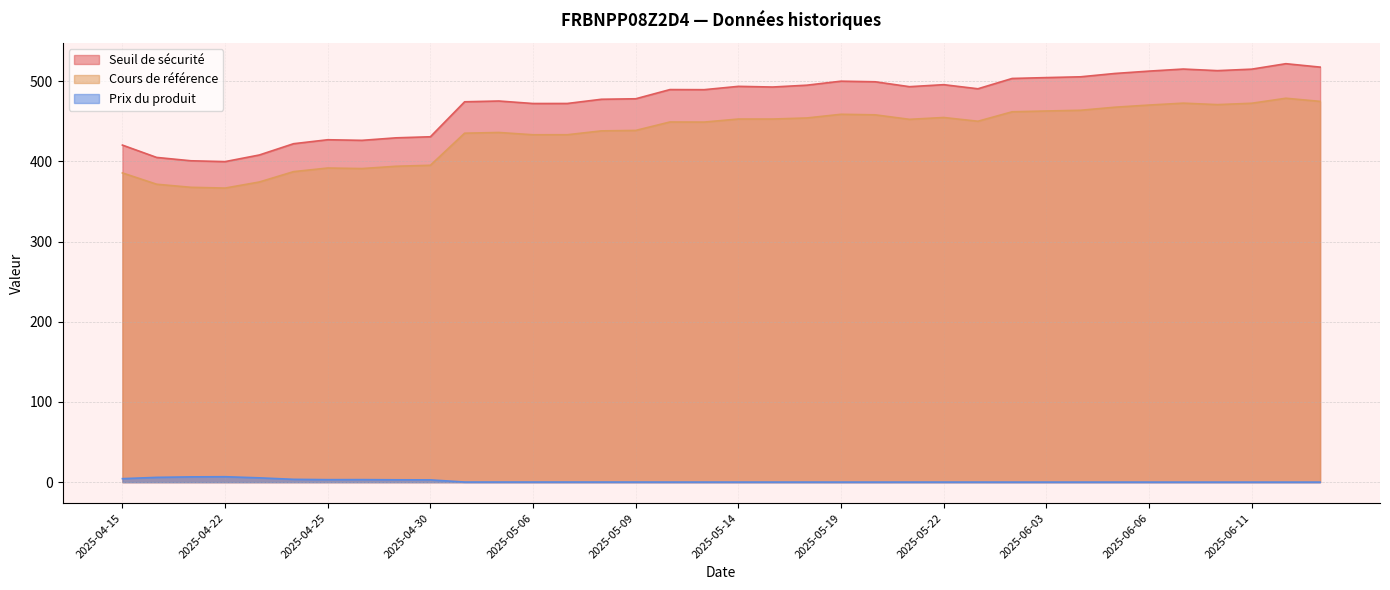

Which category has the lowest value across all series?

2025-06-12